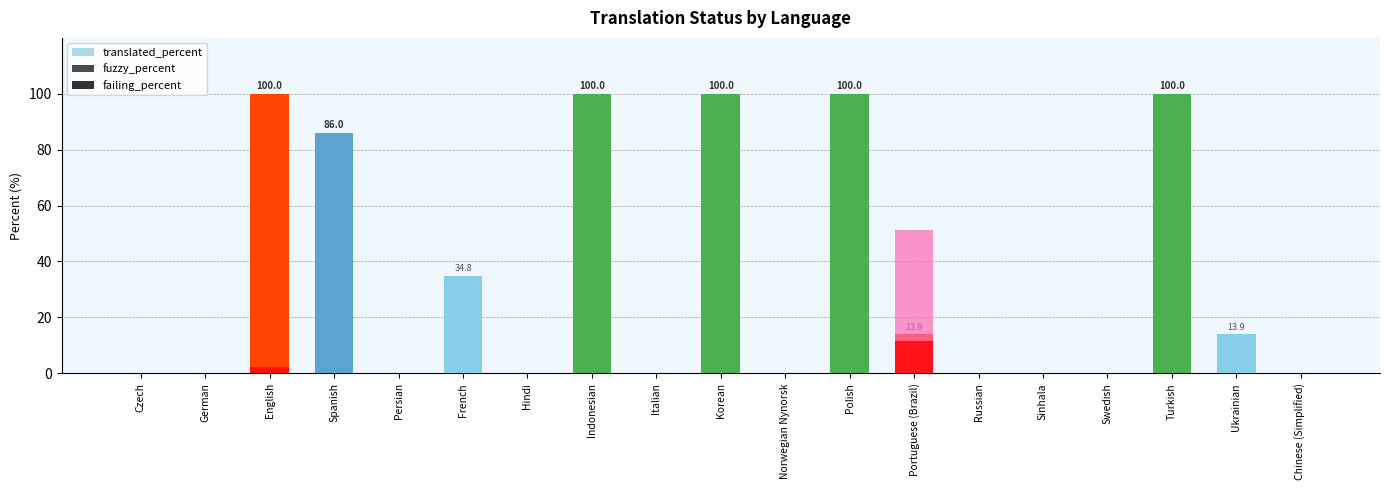

How many groups of bars are there?

19